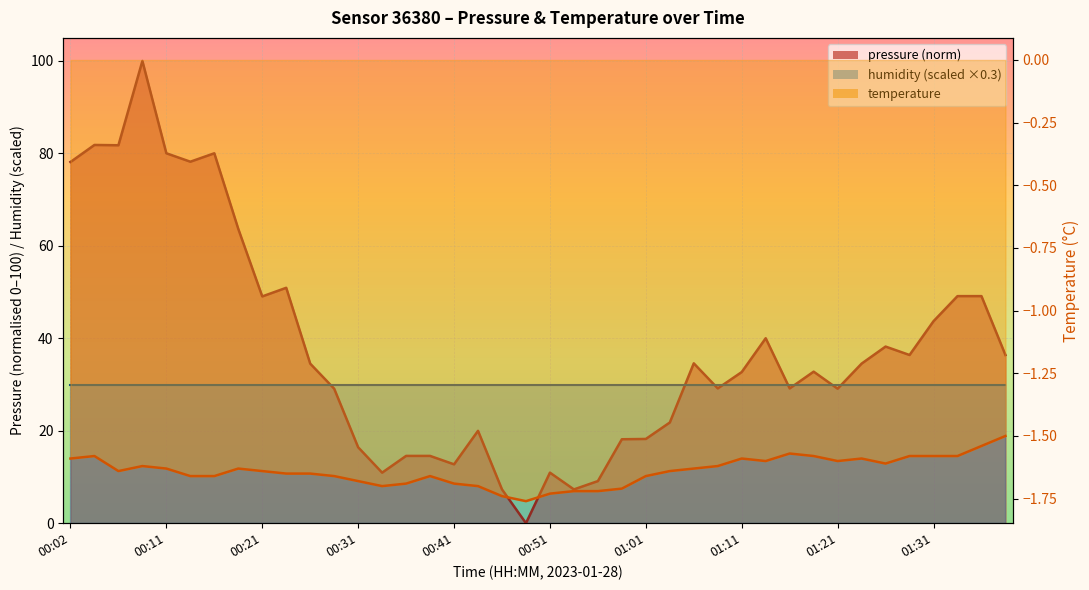

Which has a higher value, 00:38 or 01:11?

01:11